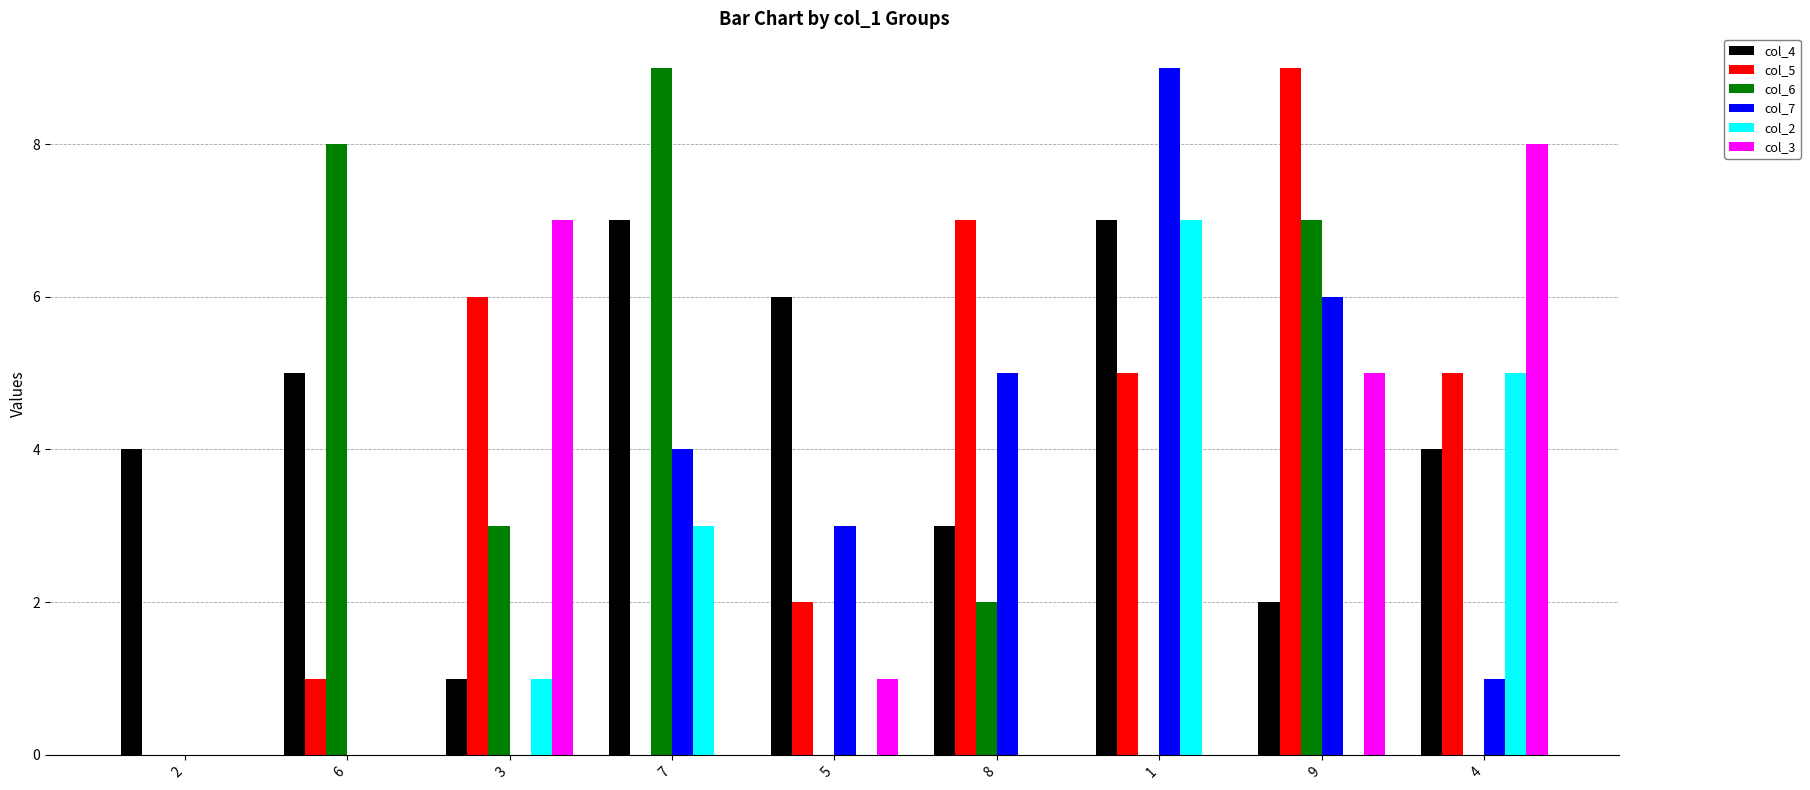

Reading right to left, what are all the values shown in this chart?

col_4: 4	2	7	3	6	7	1	5	4
col_5: 5	9	5	7	2	0	6	1	0
col_6: 0	7	0	2	0	9	3	8	0
col_7: 1	6	9	5	3	4	0	0	0
col_2: 5	0	7	0	0	3	1	0	0
col_3: 8	5	0	0	1	0	7	0	0